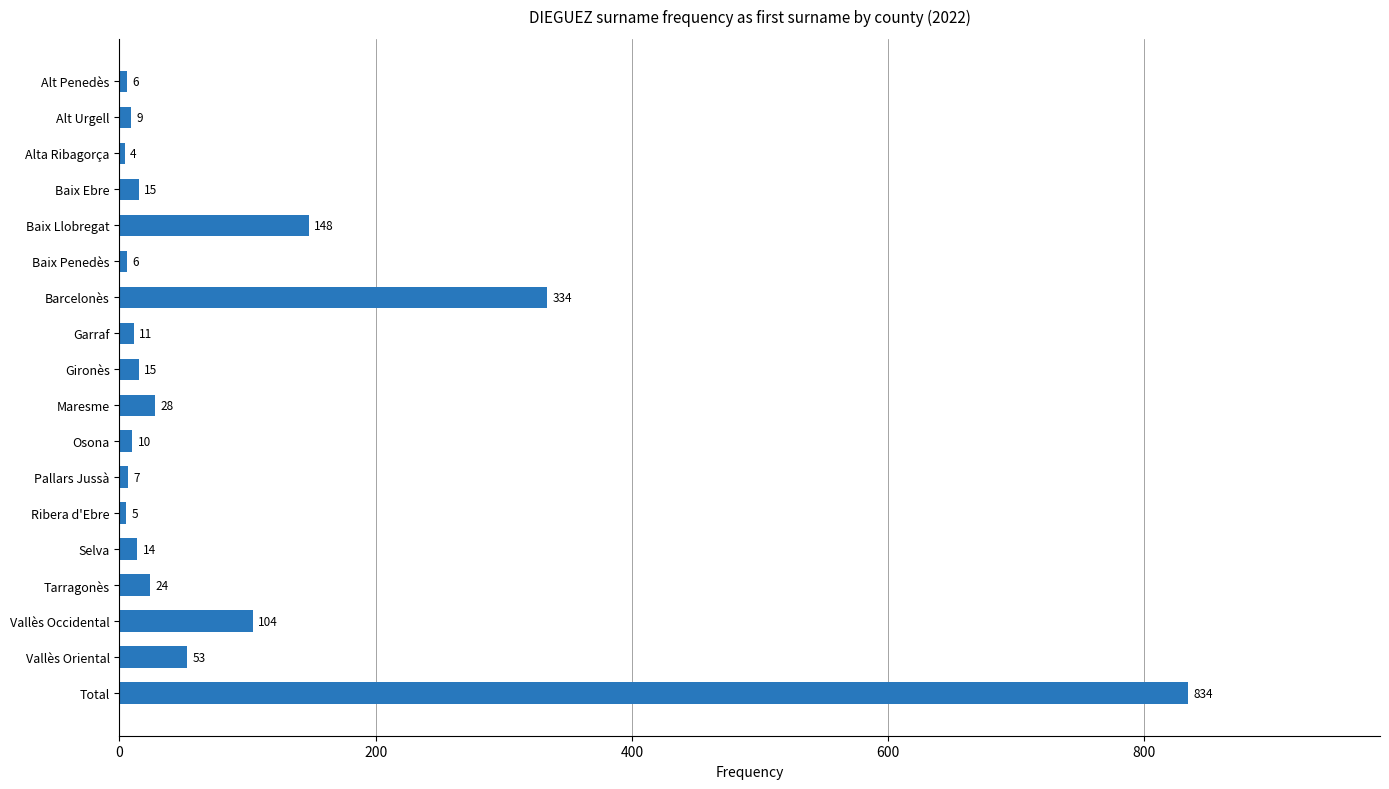

Where is the data nearest to the value 419?

Barcelonès